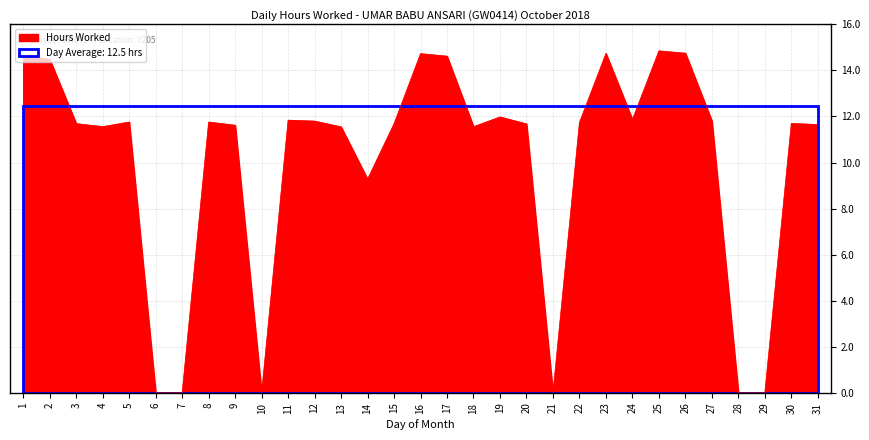

What is the change in value from 10 to 12?

+11.8